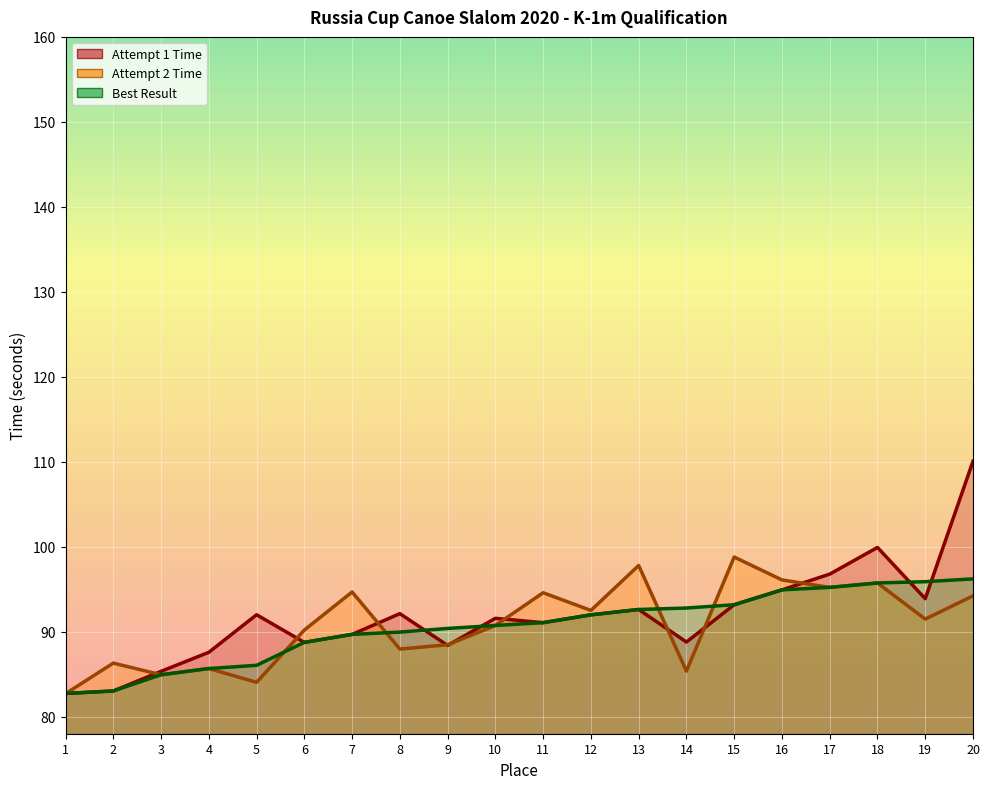

How many lines are shown in the chart?

3